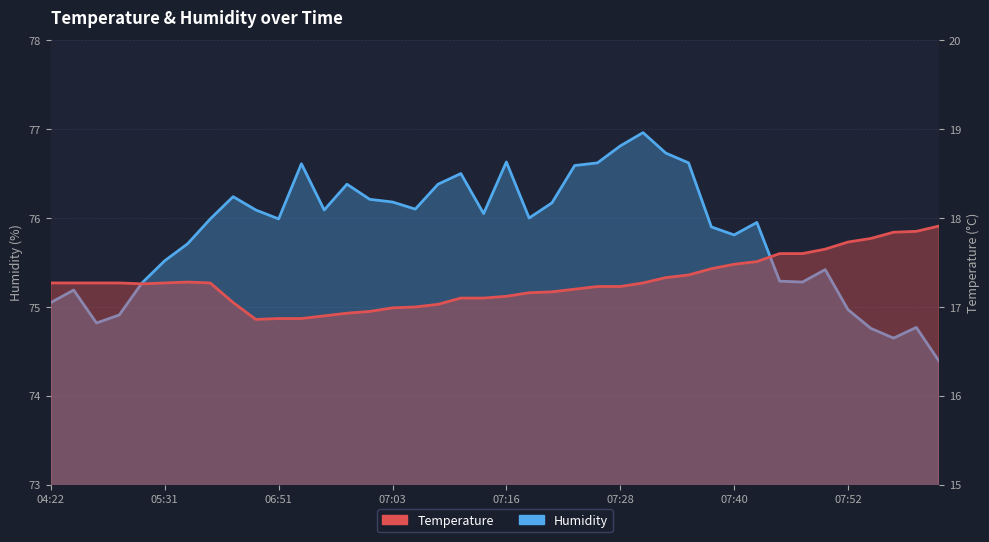

What is the label of the 29th point from the right?

06:53